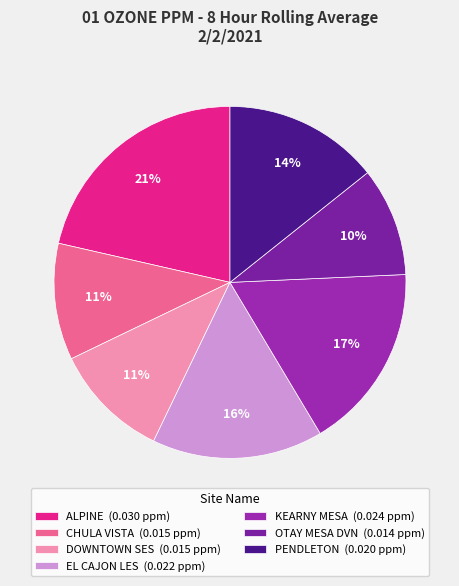

To the nearest percent, what percentage of the pie is DOWNTOWN SES?

11%